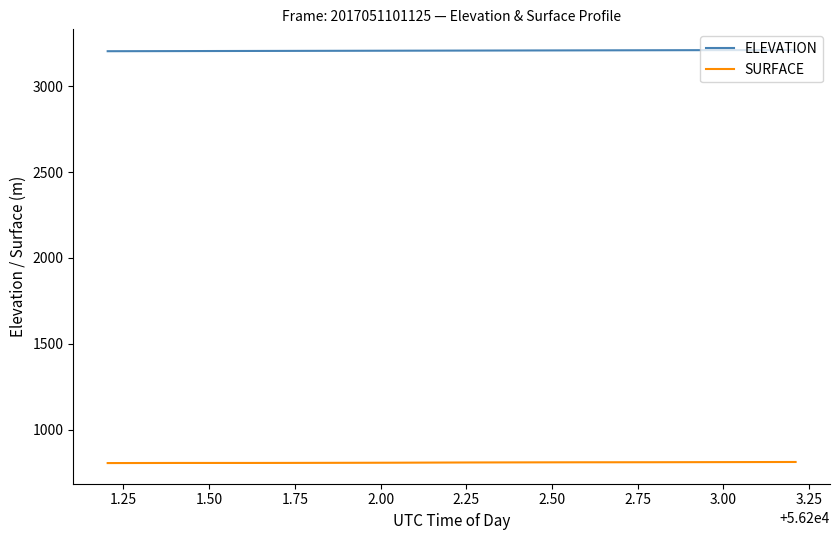

List the series in order of their peak value, lowest first.

SURFACE, ELEVATION